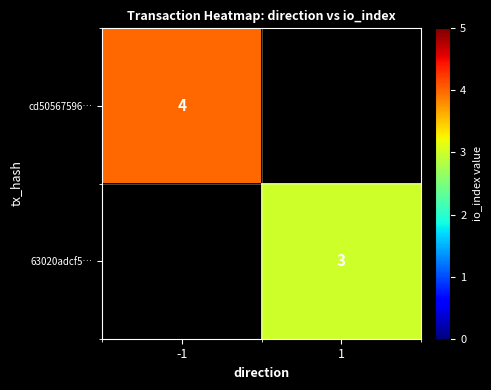

Which category has the highest value across all series?

-1